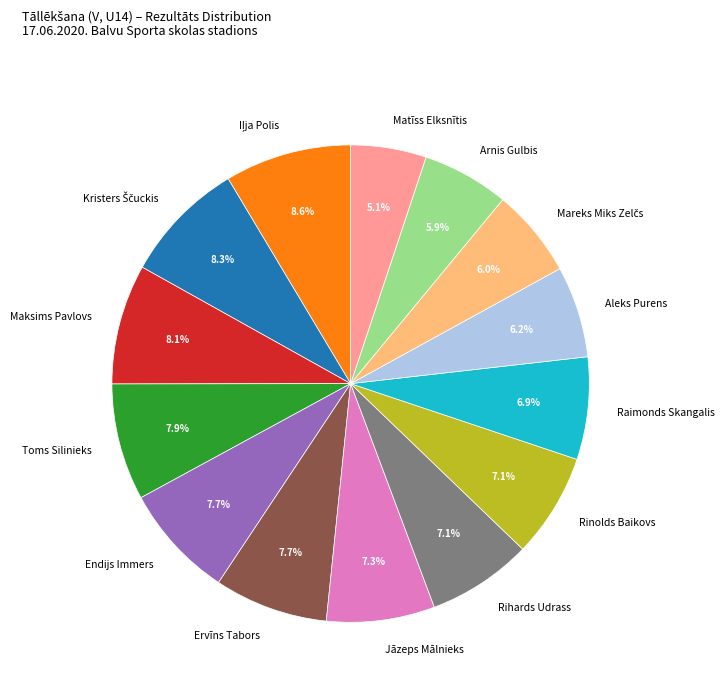

Combined, do Raimonds Skangalis and Arnis Gulbis account for over 50%?

No